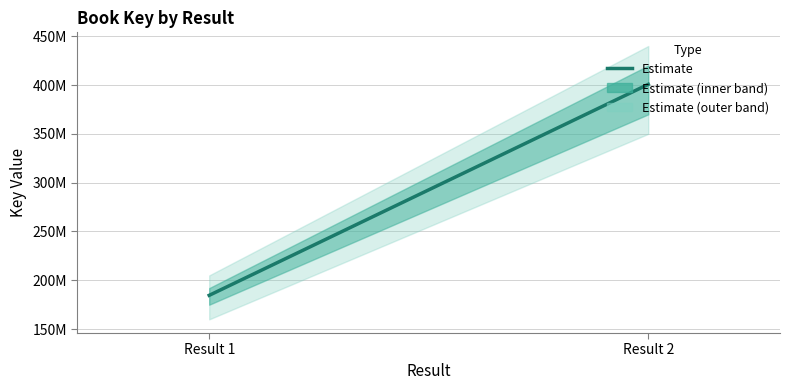

The chart shows a value of 184604970 at Result 1. True or false?

True